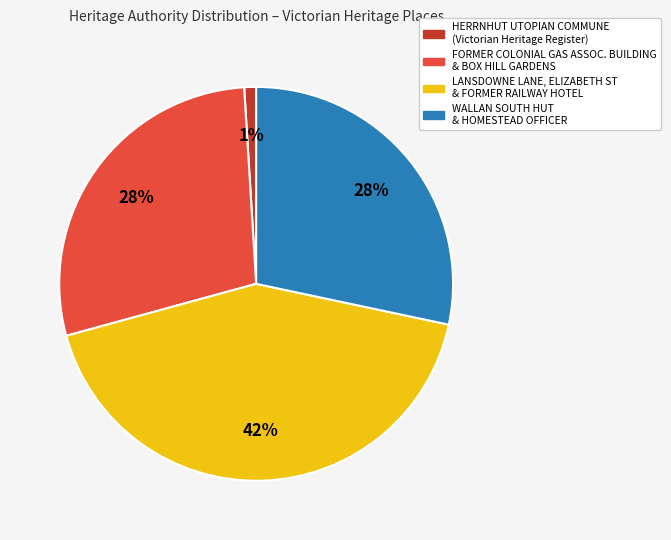

Count the number of slices in the pie.

4